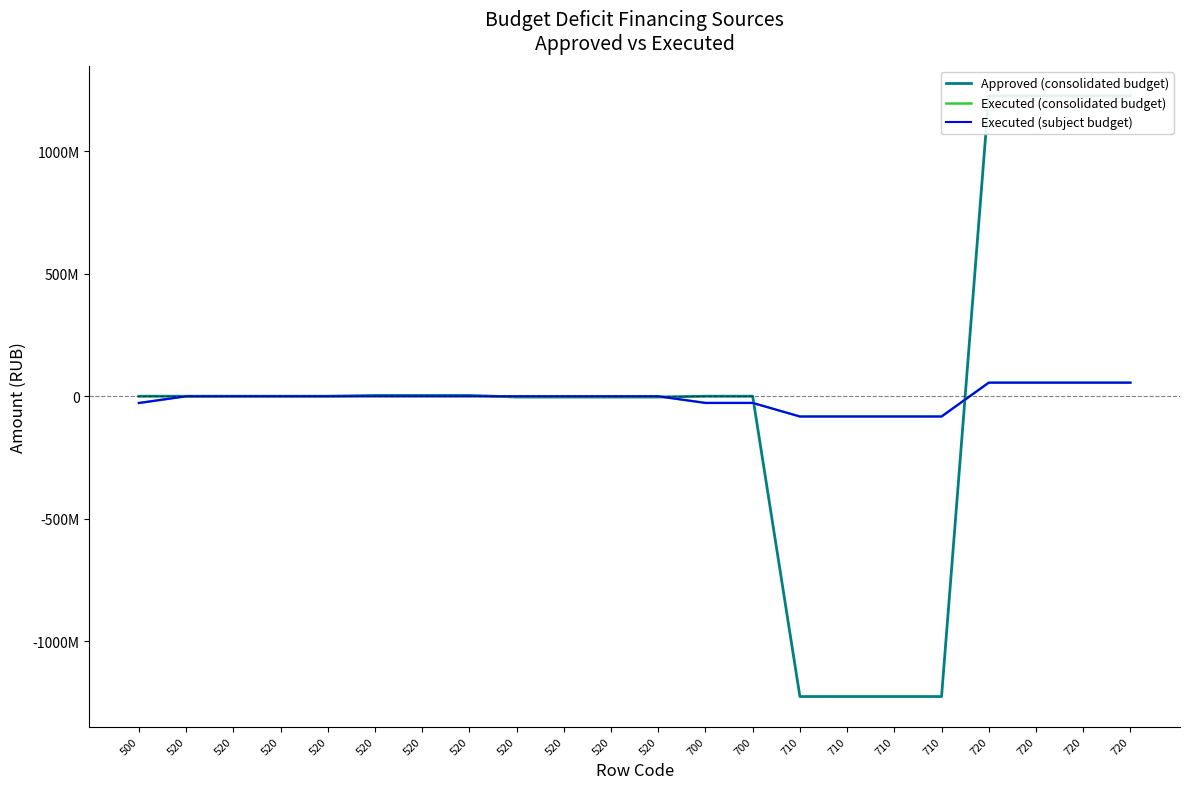

At which category is the sum across all series the highest?

720